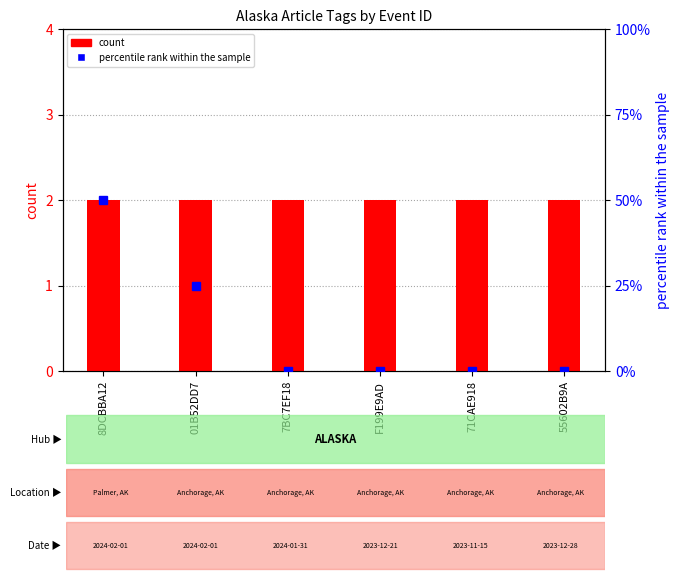

What is the maximum value shown in the chart?

50